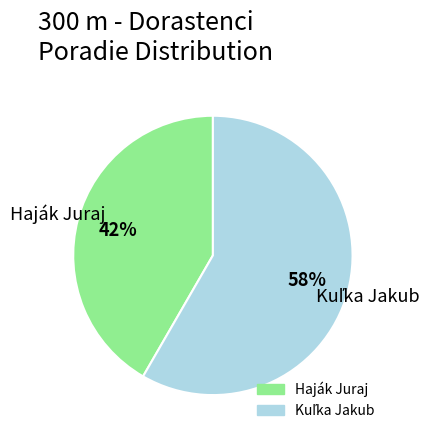

To the nearest percent, what is the average slice percentage?

50%